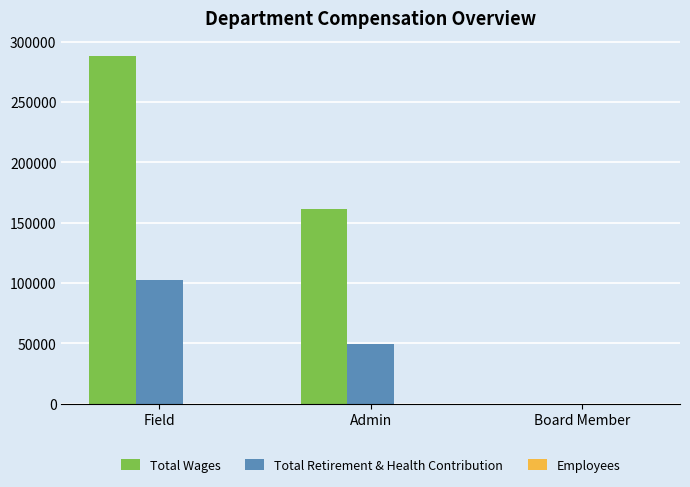

Is it true that Total Wages equals 272234 at Admin?

False